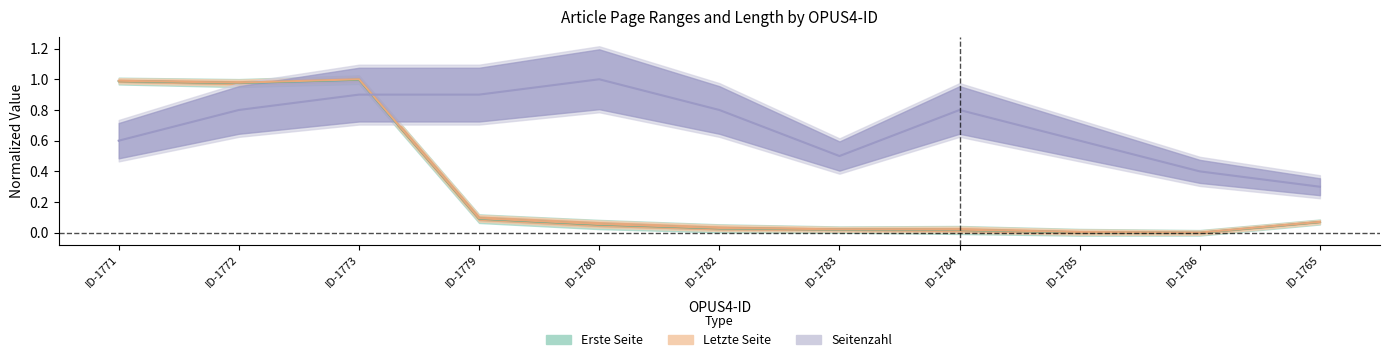

At which category does the chart reach its peak across all series?

ID-1773